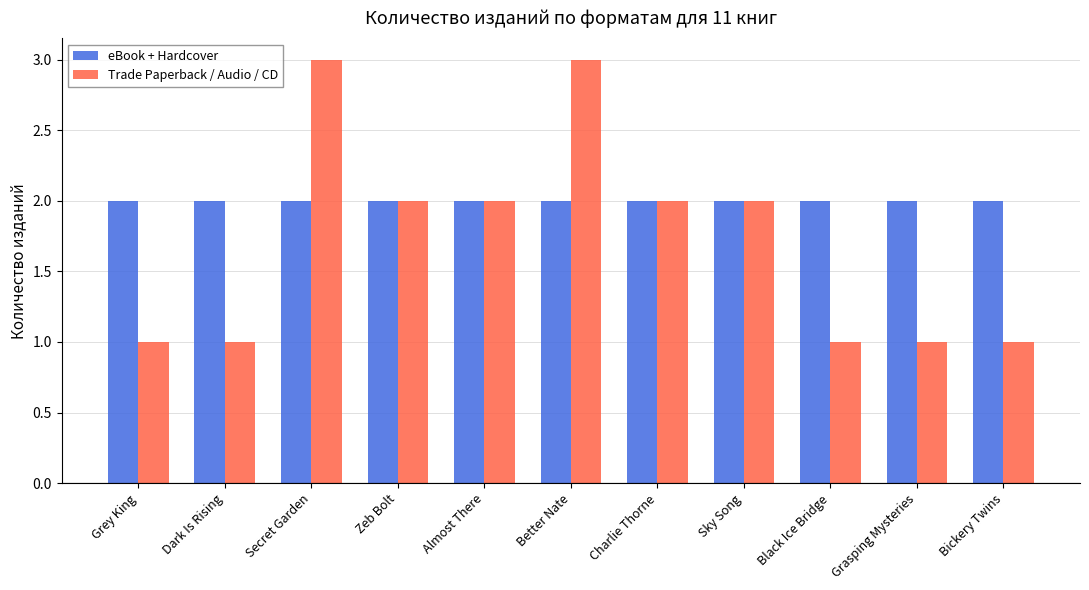

Reading left to right, transcribe all the data shown in this chart.

eBook + Hardcover: Grey King=2	Dark Is Rising=2	Secret Garden=2	Zeb Bolt=2	Almost There=2	Better Nate=2	Charlie Thorne=2	Sky Song=2	Black Ice Bridge=2	Grasping Mysteries=2	Bickery Twins=2
Trade Paperback / Audio / CD: Grey King=1	Dark Is Rising=1	Secret Garden=3	Zeb Bolt=2	Almost There=2	Better Nate=3	Charlie Thorne=2	Sky Song=2	Black Ice Bridge=1	Grasping Mysteries=1	Bickery Twins=1